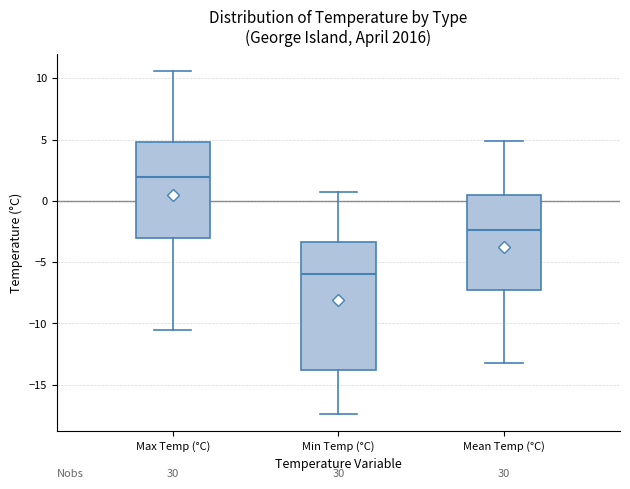

Reading left to right, read every box against the y-axis: the position of its median line, the range the box covers, and the ends of its whiskers. The values are not printed on the chart, so give them approximately, as read against the axis.

Max Temp (°C): median 2.0, box -3.0 to 5.0, whiskers -10.5 to 10.5
Min Temp (°C): median -6.0, box -14.0 to -3.5, whiskers -17.5 to 0.5
Mean Temp (°C): median -2.5, box -7.5 to 0.5, whiskers -13.0 to 5.0